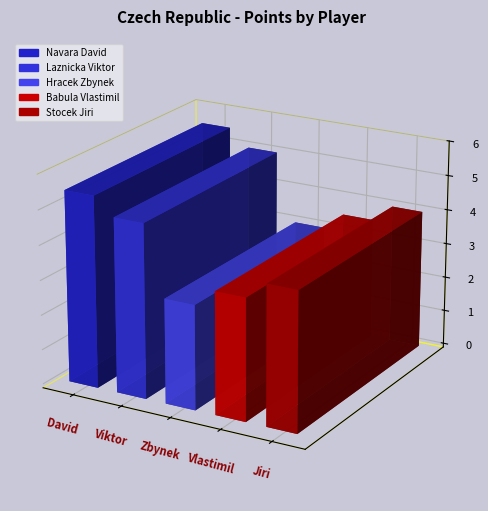

Which category has the lowest value across all series?

Hracek Zbynek